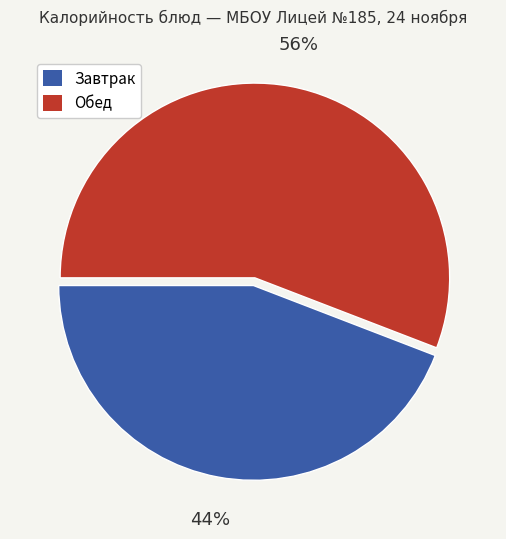

To the nearest percent, what is the difference between the largest and smallest slice percentages?

12%